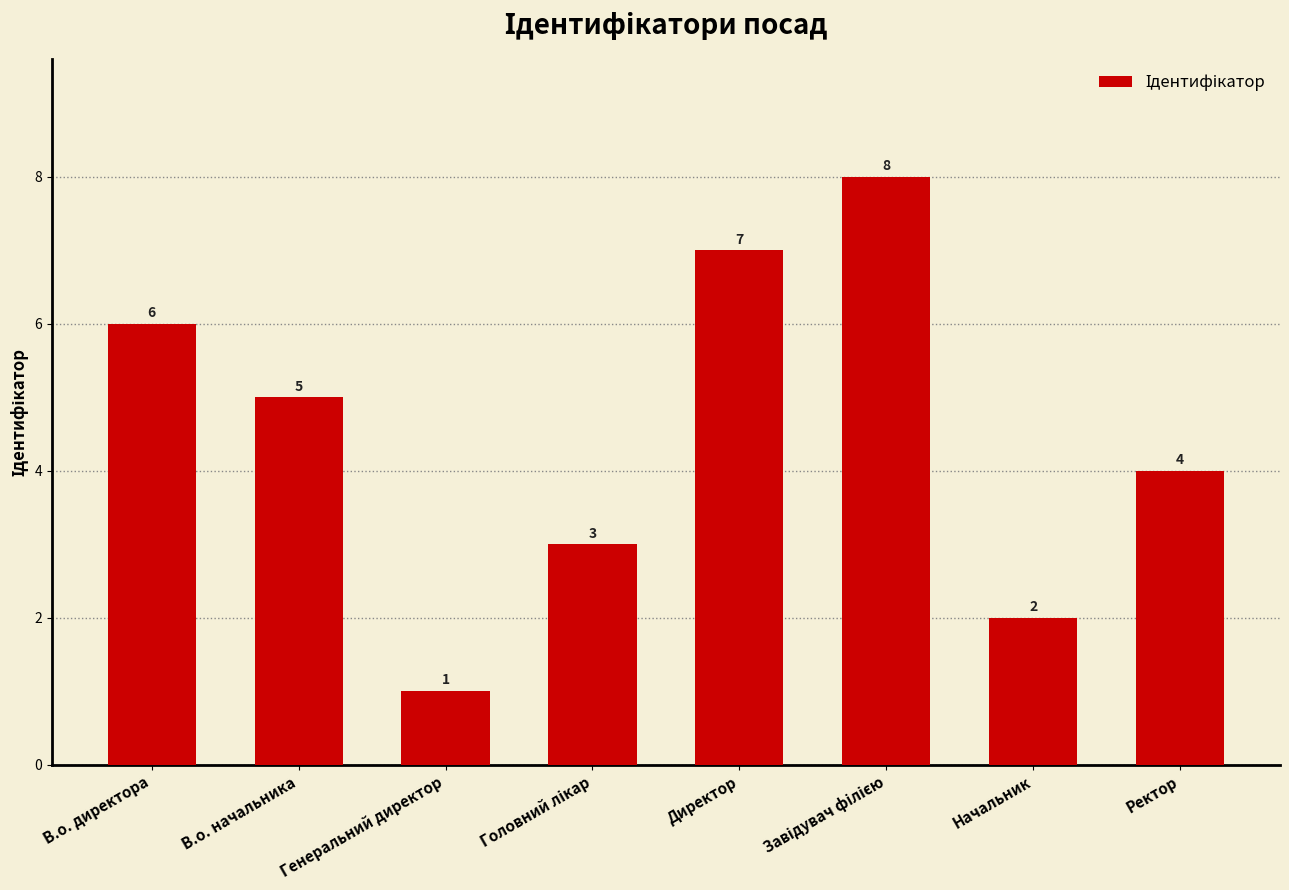

Which has a higher value, Генеральний директор or В.о. директора?

В.о. директора